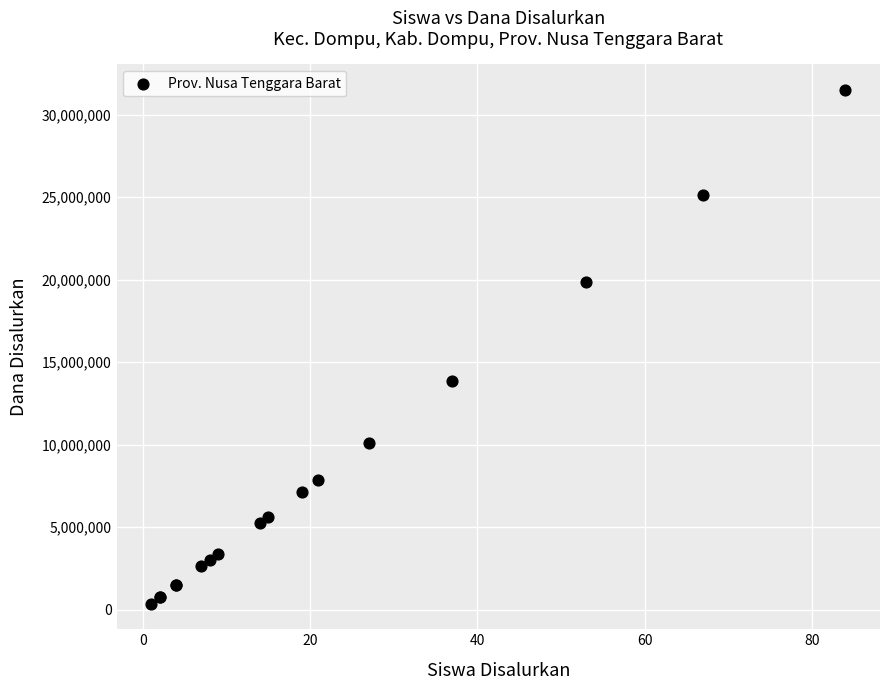

What Y value in the scatter plot is closest to 15937500?

13875000